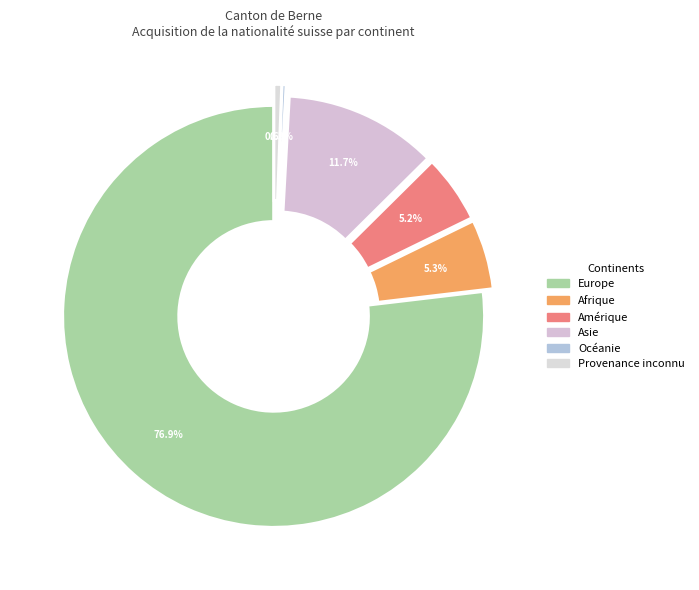

What percentage is NOT represented by Amérique?

94.8%